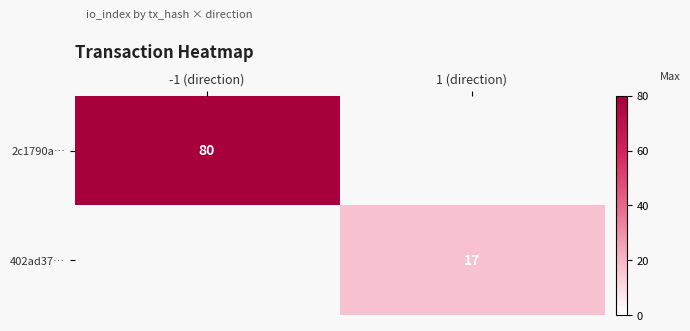

Is the value of 402ad37… at 1 (direction) greater than the value of 2c1790a… at -1 (direction)?

No